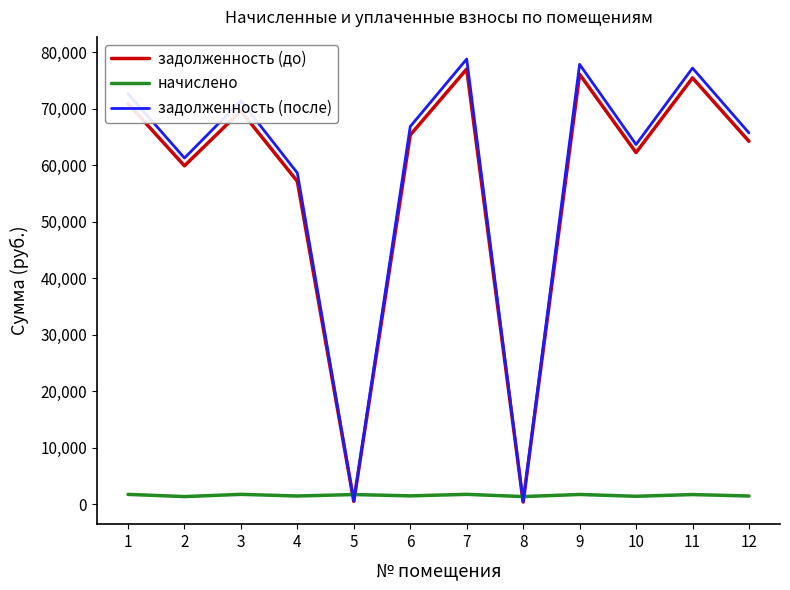

The value of задолженность (после) at 6 is 66866.6. True or false?

True